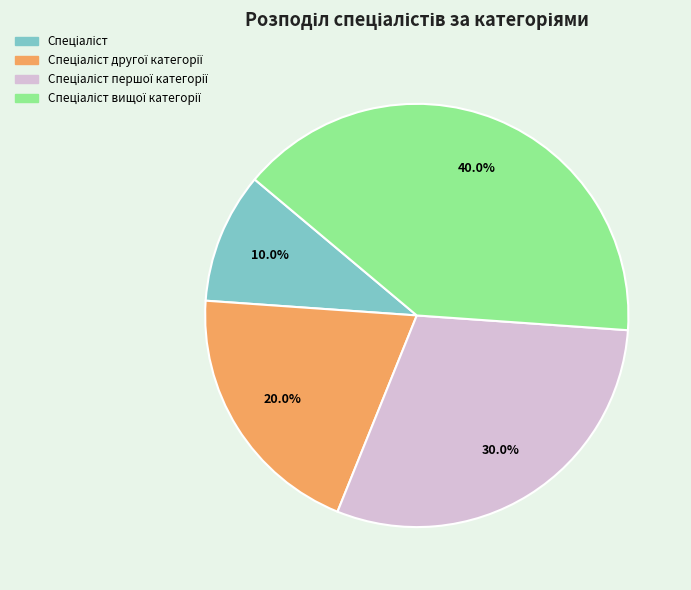

Count the number of slices in the pie.

4